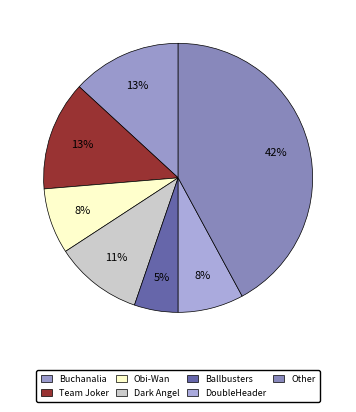

To the nearest percent, what is the difference between the largest and smallest slice percentages?

37%